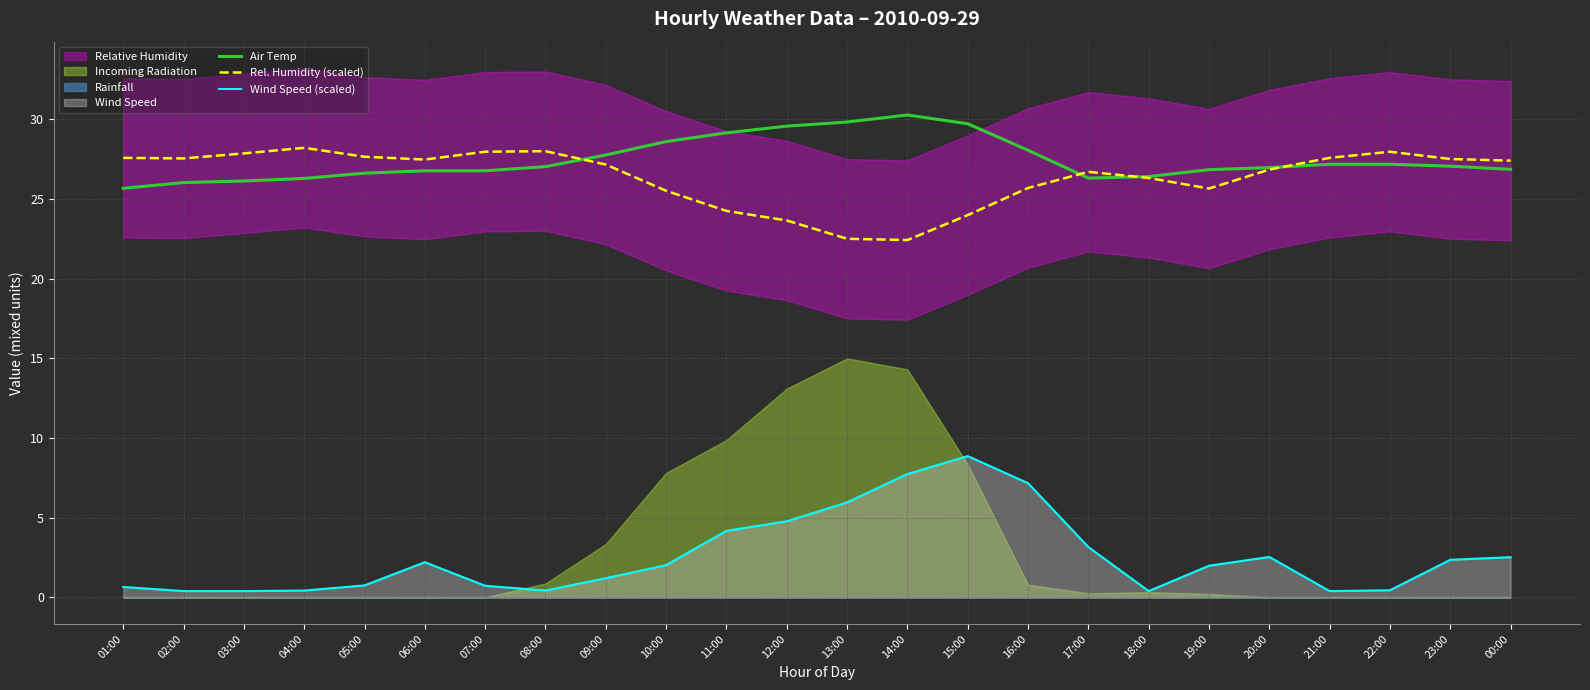

What is the difference between the Wind Speed (scaled) values at 19:00 and 03:00?

1.6